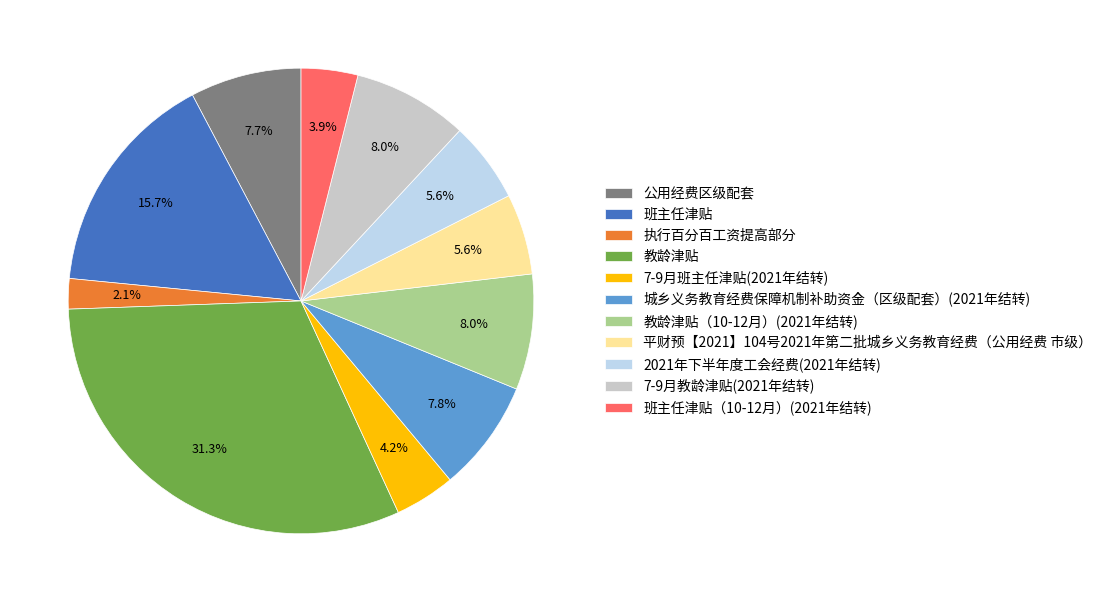

To the nearest percent, what is the difference between the largest and smallest slice percentages?

29%